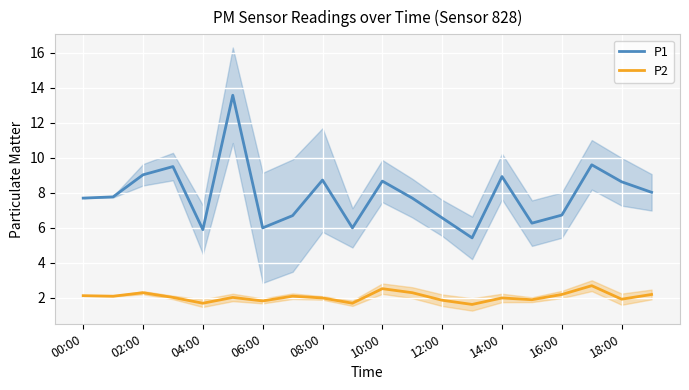

Which series has the widest spread of values?

P1